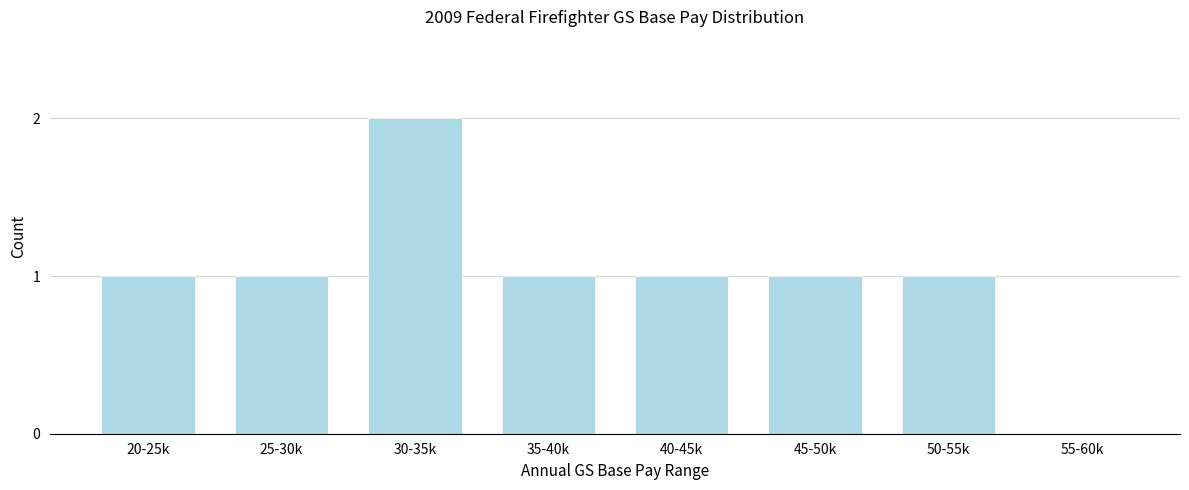

Reading right to left, extract all data points from this chart.

55-60k=0	50-55k=1	45-50k=1	40-45k=1	35-40k=1	30-35k=2	25-30k=1	20-25k=1